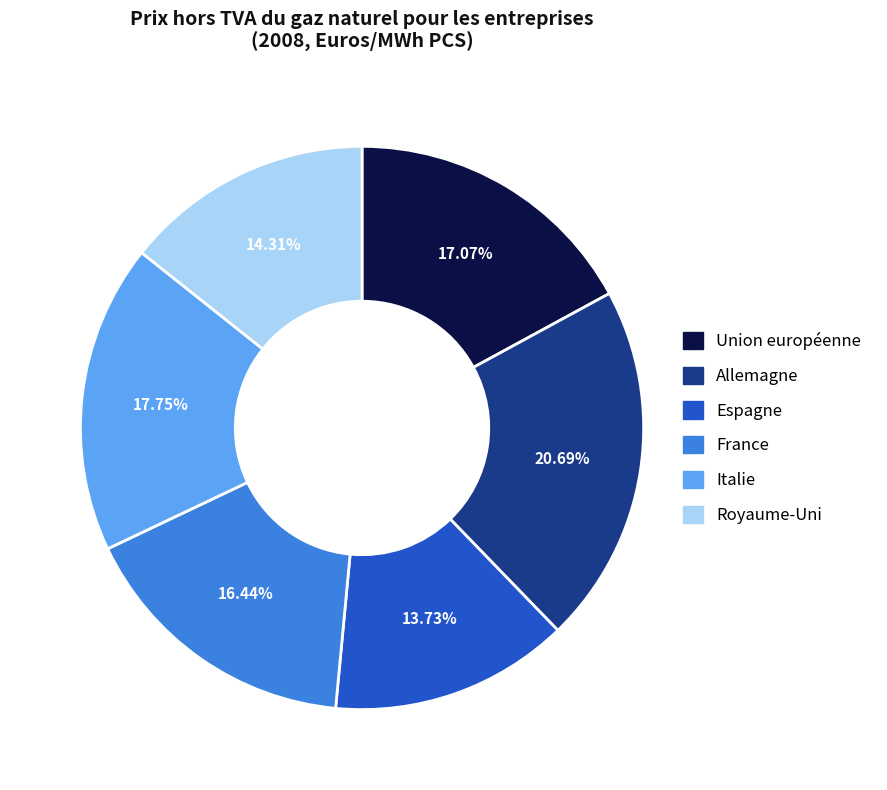

Count the number of slices in the pie.

6